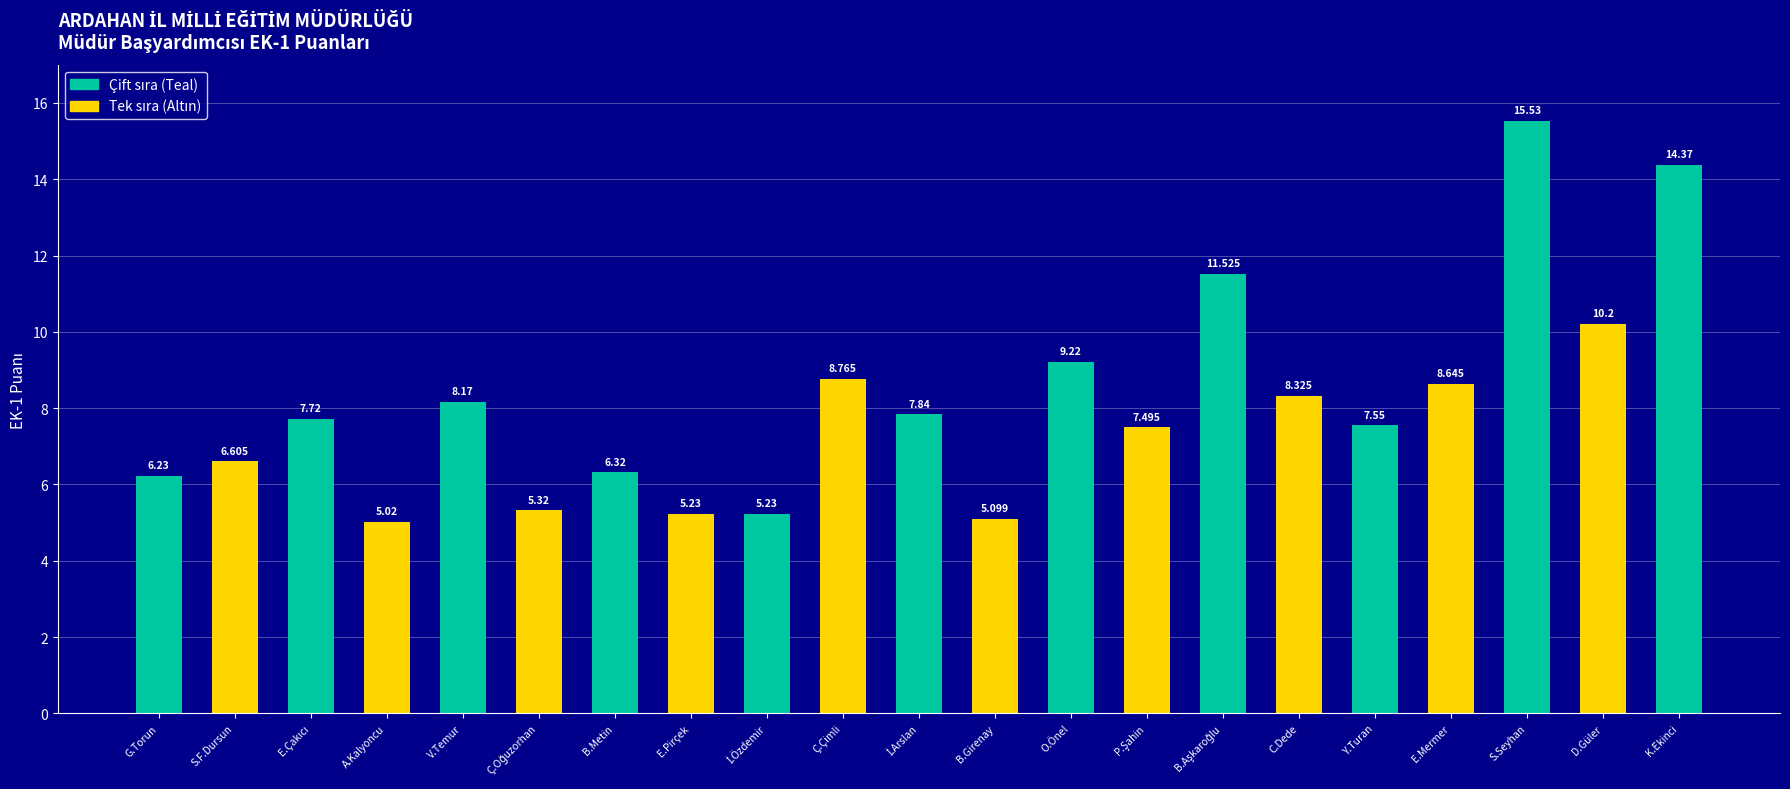

What is the label of the 1st bar from the left?

G.Torun